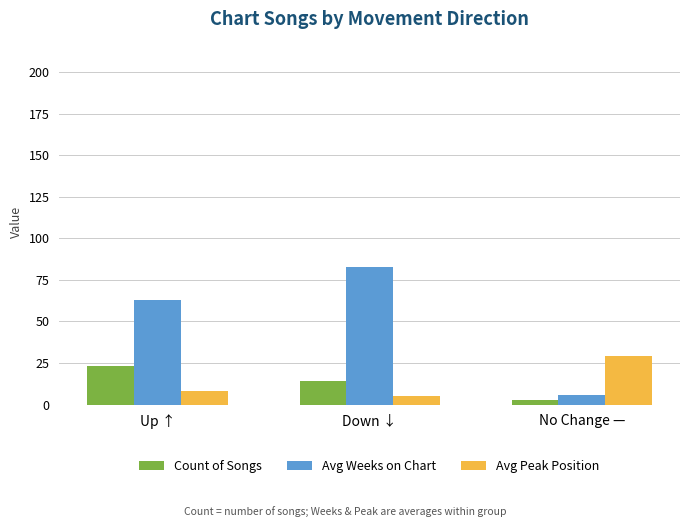

What is the total value across all series at Up ↑?

94.0